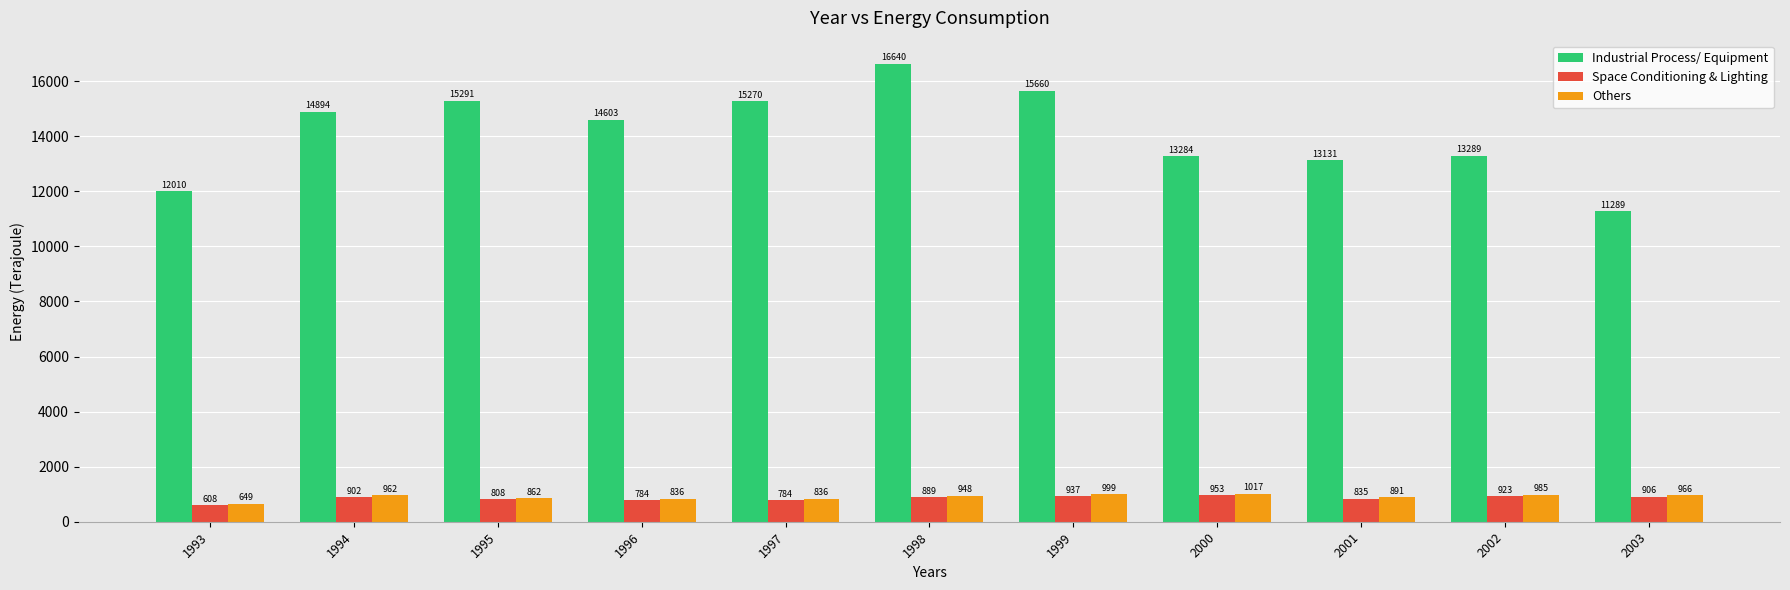

Which category has the lowest value in the Space Conditioning & Lighting series?

1993